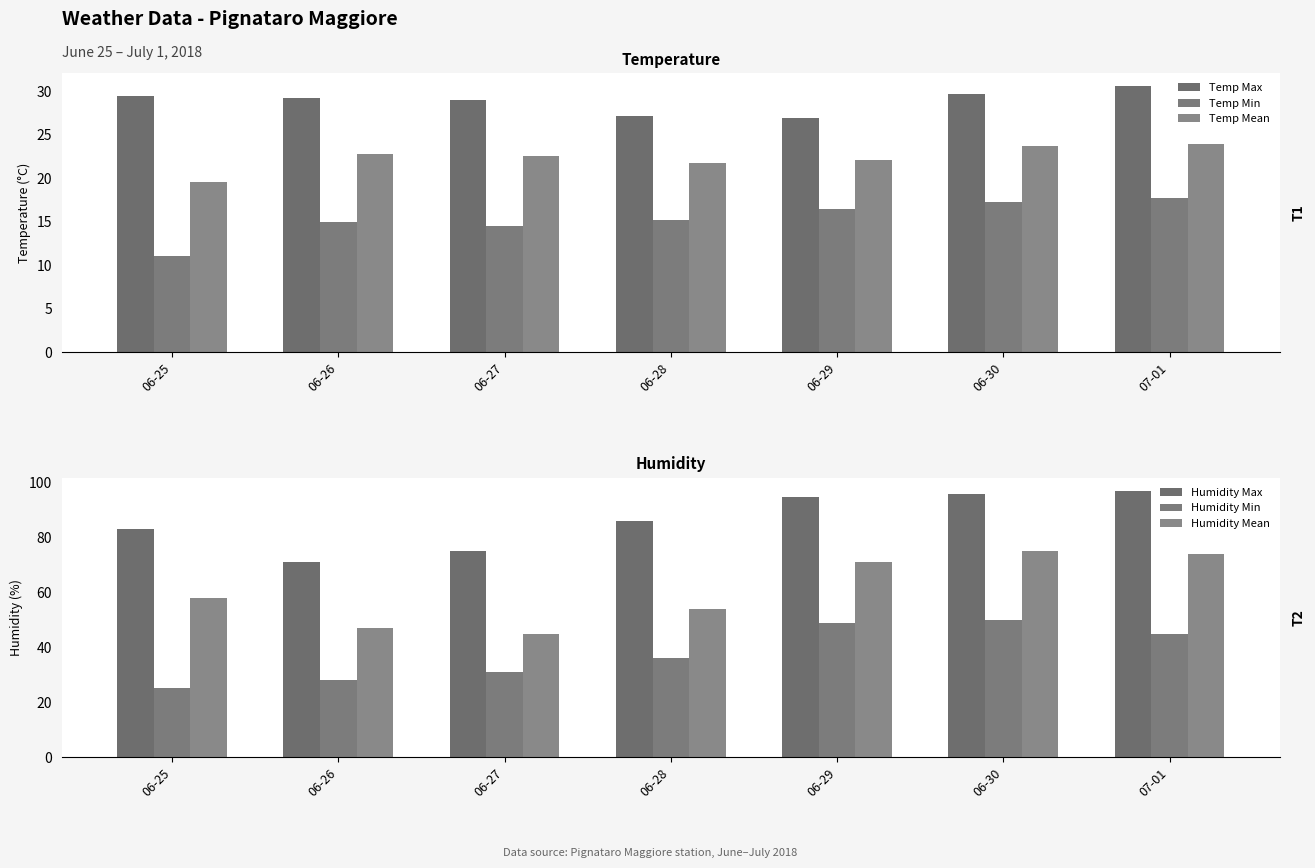

Which series changed the most between 06-27 and 06-29?

Humidity Mean